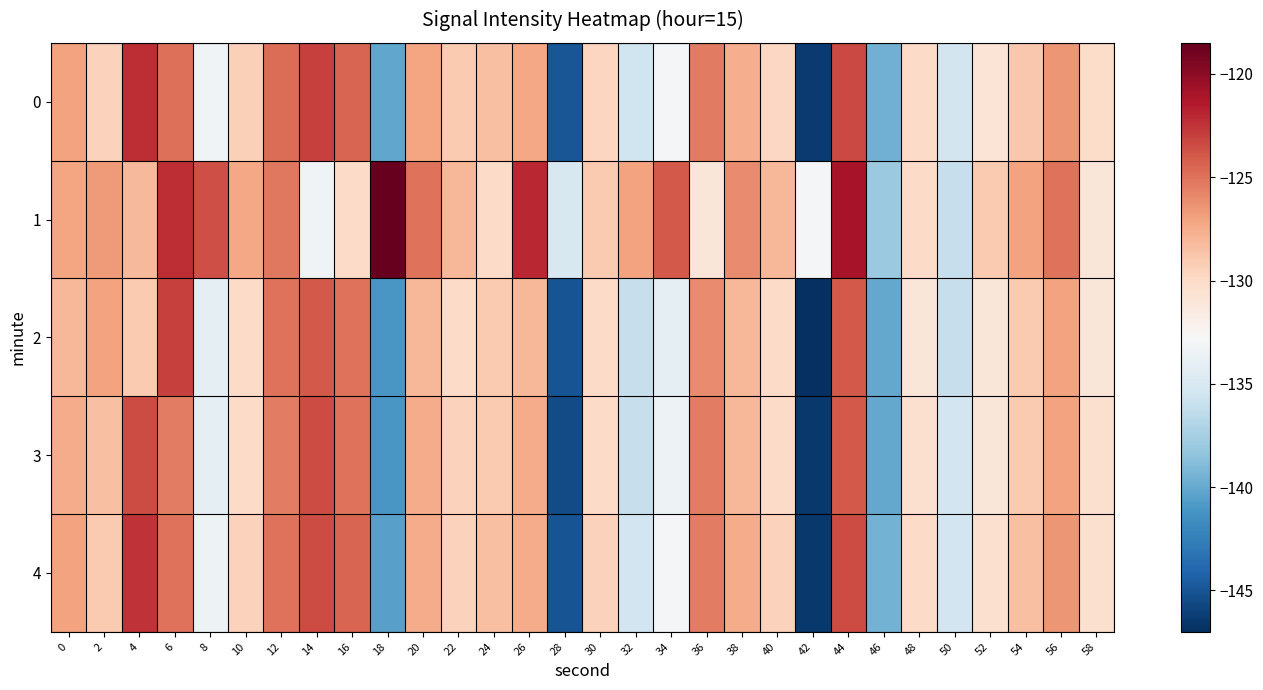

Reading right to left, transcribe all the data shown in this chart.

0: 58=-130.1	56=-126.5	54=-128.9	52=-130.8	50=-135.3	48=-130.0	46=-139.6	44=-123.3	42=-146.4	40=-129.8	38=-127.6	36=-125.3	34=-133.1	32=-135.6	30=-129.6	28=-144.9	26=-127.3	24=-128.5	22=-129.1	20=-127.1	18=-140.2	16=-124.5	14=-123.0	12=-124.7	10=-129.4	8=-133.2	6=-124.9	4=-122.3	2=-129.5	0=-127.0
1: 58=-131.0	56=-125.0	54=-127.0	52=-129.0	50=-136.0	48=-130.0	46=-138.0	44=-121.0	42=-133.0	40=-128.0	38=-126.0	36=-131.0	34=-124.0	32=-127.0	30=-129.0	28=-135.0	26=-122.0	24=-130.0	22=-128.0	20=-125.0	18=-118.5	16=-130.0	14=-133.2	12=-125.2	10=-127.2	8=-123.6	6=-122.2	4=-128.2	2=-126.6	0=-127.1
2: 58=-131.0	56=-127.0	54=-129.0	52=-131.0	50=-136.0	48=-131.0	46=-140.0	44=-124.0	42=-147.0	40=-130.0	38=-128.0	36=-126.0	34=-134.0	32=-136.0	30=-130.0	28=-145.0	26=-128.0	24=-129.0	22=-130.0	20=-128.0	18=-141.0	16=-125.0	14=-124.0	12=-125.0	10=-130.0	8=-134.0	6=-123.0	4=-129.0	2=-127.0	0=-128.0
3: 58=-130.5	56=-127.0	54=-129.0	52=-131.0	50=-135.5	48=-130.5	46=-140.0	44=-124.0	42=-146.5	40=-130.0	38=-128.0	36=-125.5	34=-133.5	32=-136.0	30=-130.0	28=-145.5	26=-127.5	24=-129.0	22=-129.5	20=-127.5	18=-141.0	16=-125.0	14=-123.5	12=-125.5	10=-130.0	8=-134.0	6=-125.5	4=-123.5	2=-128.5	0=-127.5
4: 58=-130.5	56=-126.5	54=-128.5	52=-130.5	50=-135.5	48=-130.0	46=-139.5	44=-123.5	42=-146.5	40=-129.5	38=-127.5	36=-125.5	34=-133.0	32=-135.5	30=-129.5	28=-145.0	26=-127.5	24=-128.5	22=-129.5	20=-127.5	18=-140.5	16=-124.5	14=-123.5	12=-125.0	10=-129.5	8=-133.5	6=-125.0	4=-122.5	2=-129.0	0=-127.0